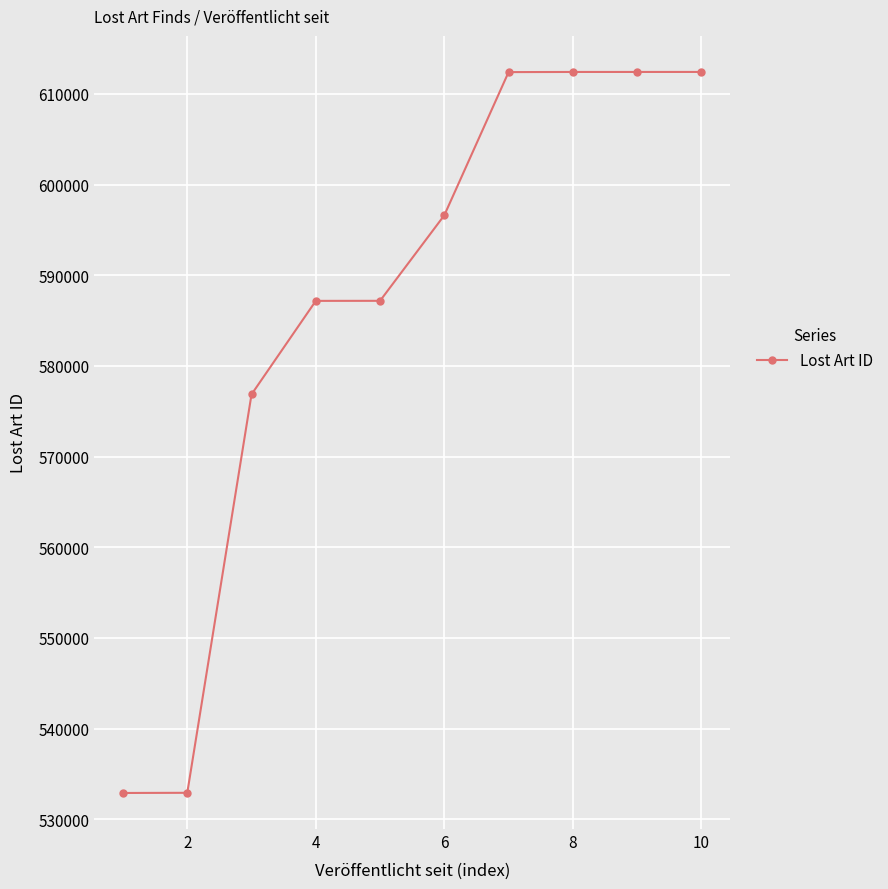

What is the maximum value shown in the chart?

612415